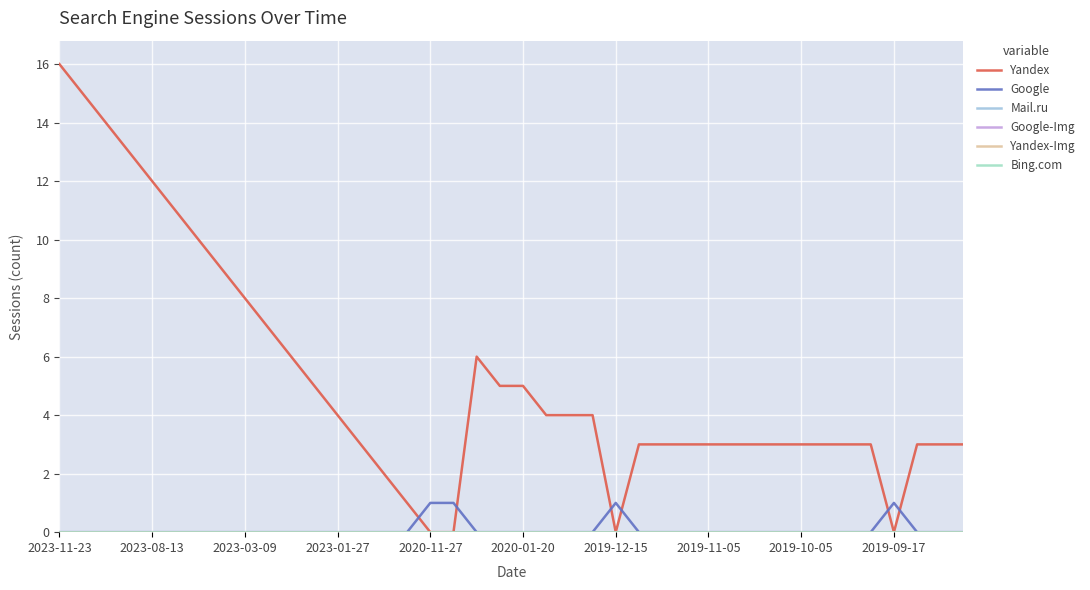

What is the greatest value displayed?

16